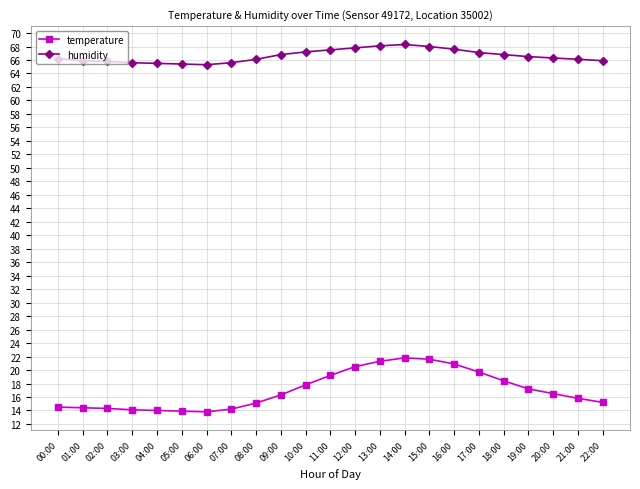

What is the label of the 4th point from the left?

03:00